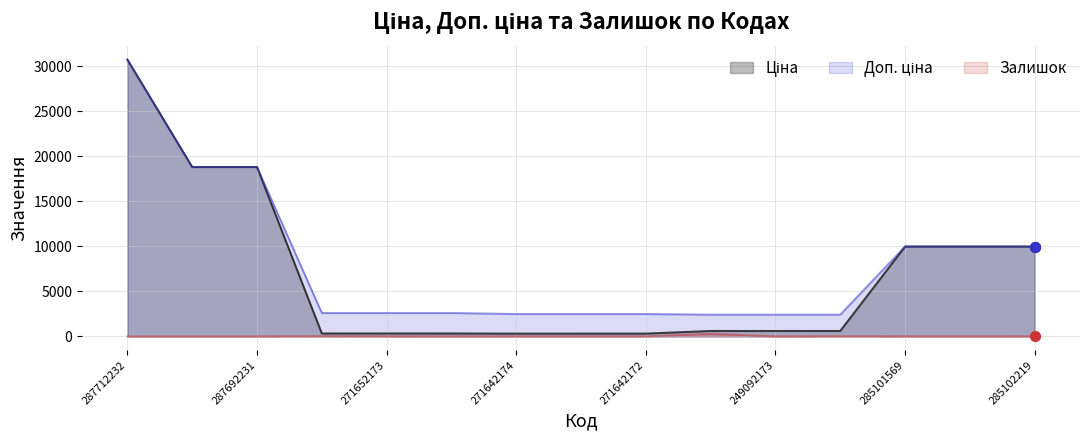

Which series has the largest total across all categories?

Доп. ціна